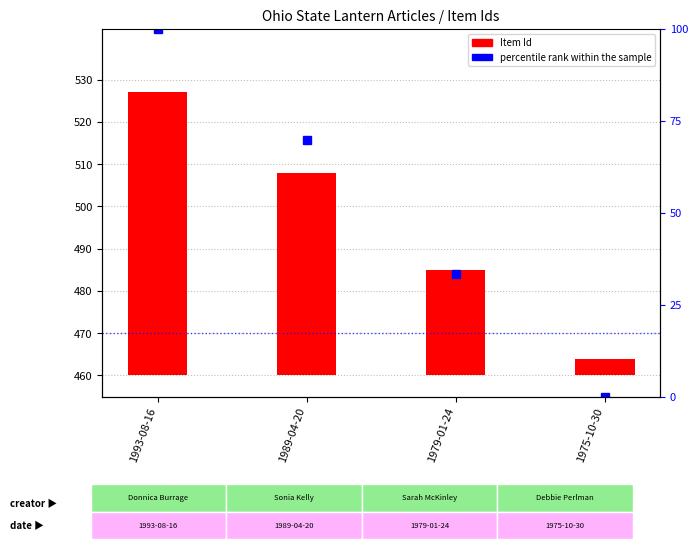

What is the average value of the percentile rank within the sample series?

50.8